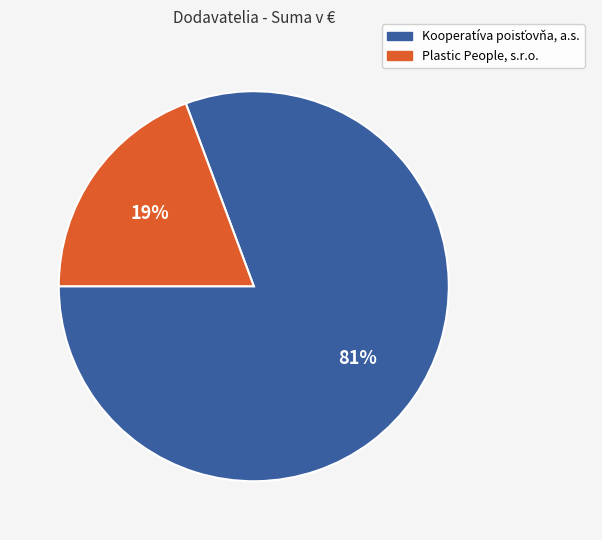

To the nearest percent, what is the average slice percentage?

50%